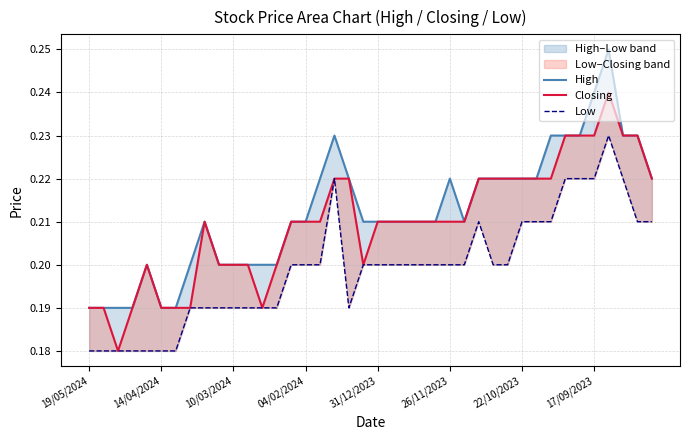

True or false: Closing has a value of 0.2 at 28.

True